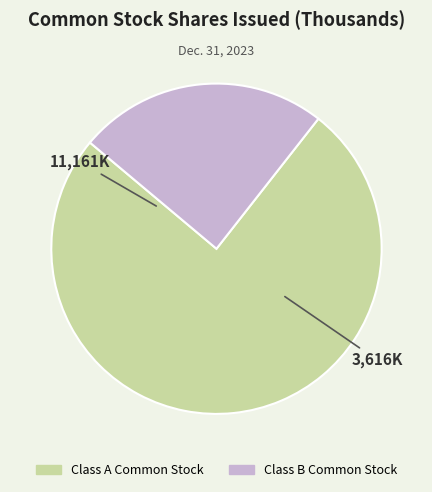

Does Class B Common Stock account for over 50% of the chart?

No